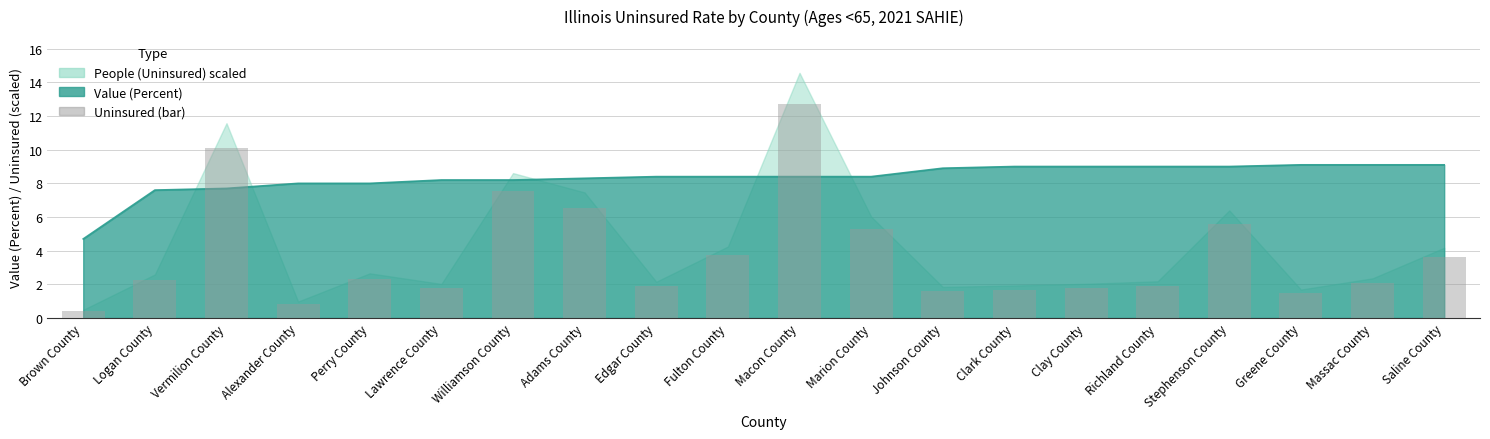

What is the total value across all series at Vermilion County?

17.8